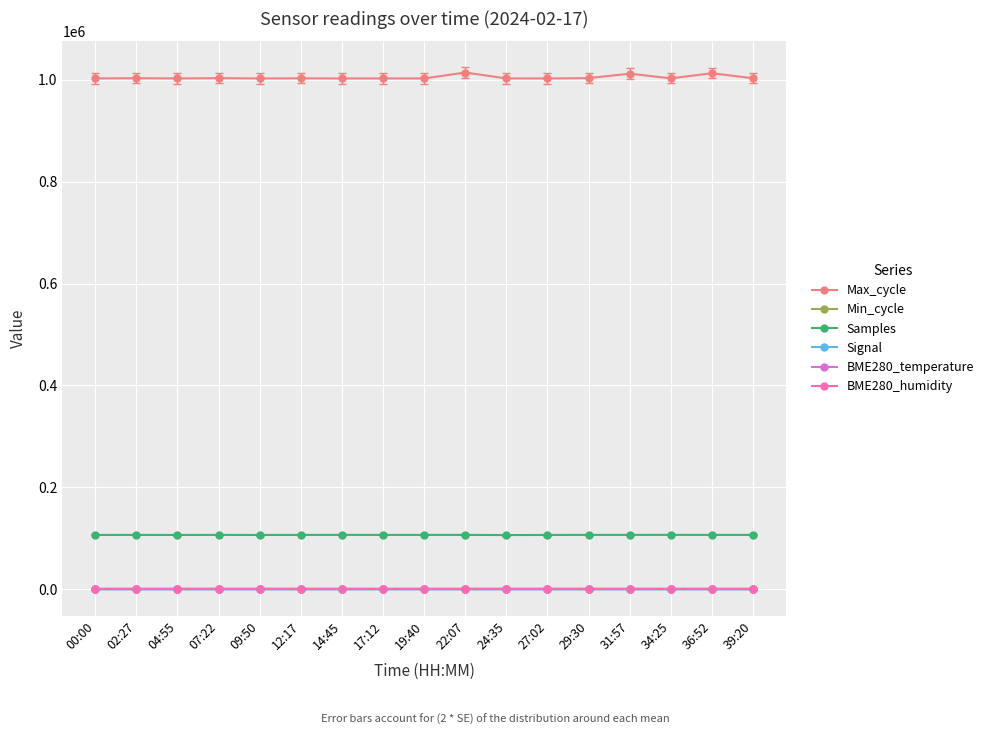

What is the highest value of the BME280_humidity series?

-1